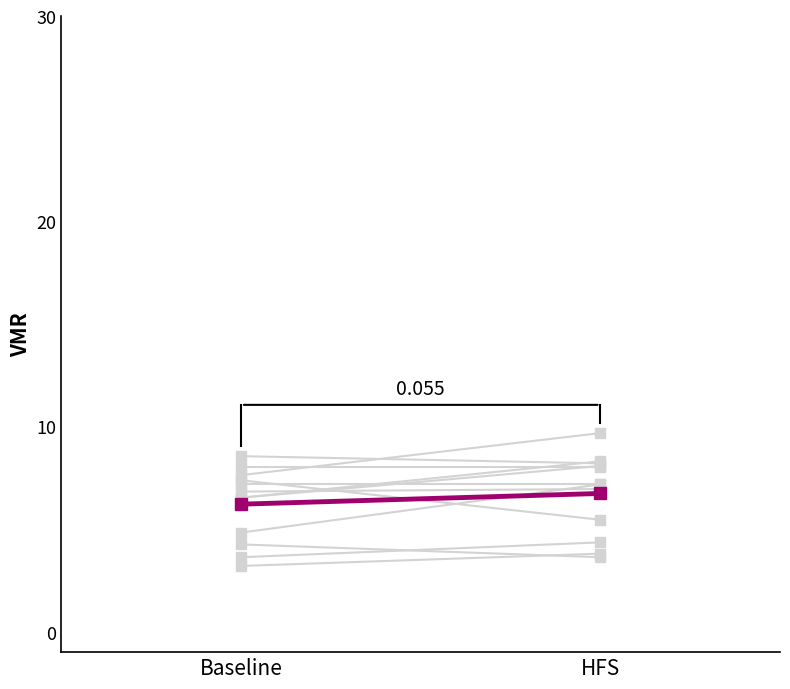

Between Baseline and HFS, which is larger?

HFS